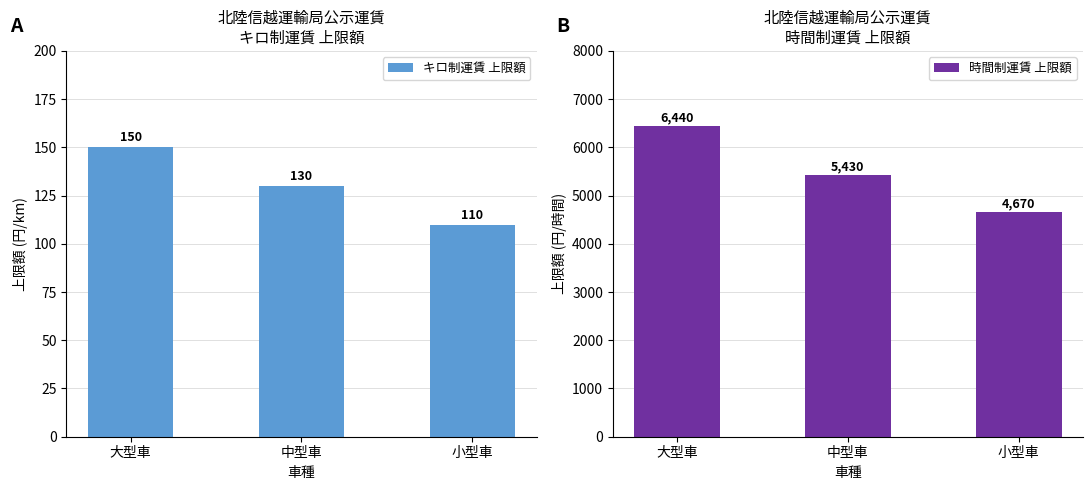

At which label is 時間制運賃 上限額 closest to 5555?

中型車